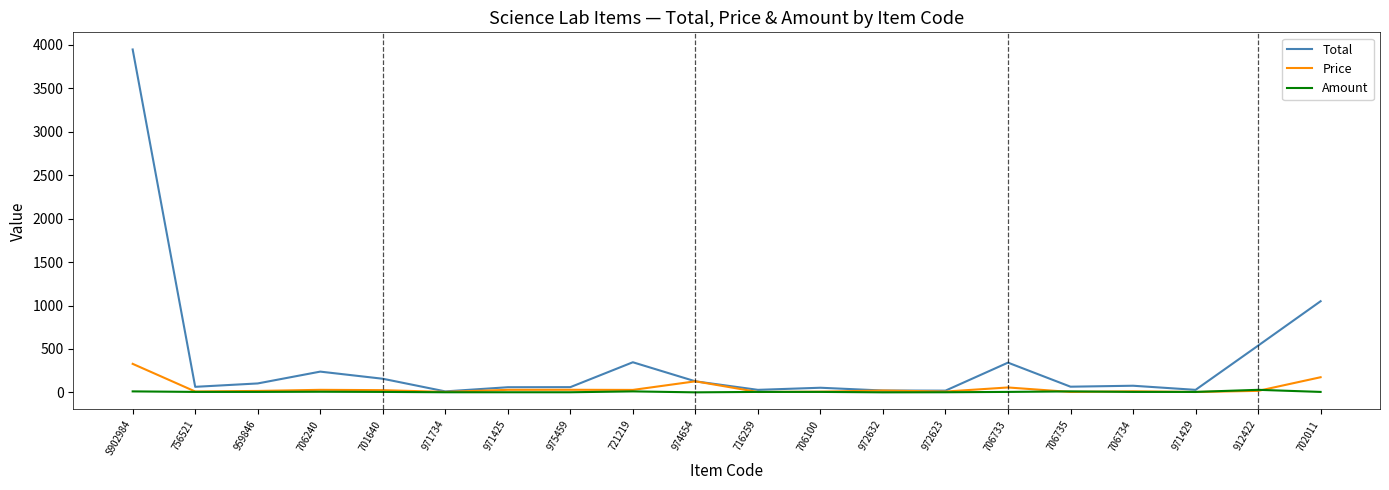

Count the number of categories in the chart.

20